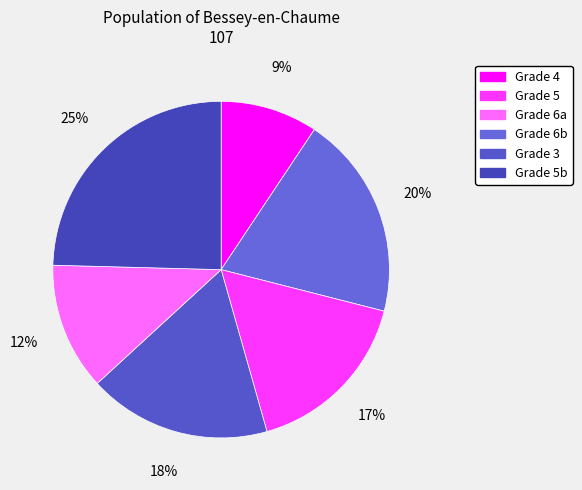

Count the number of slices in the pie.

6